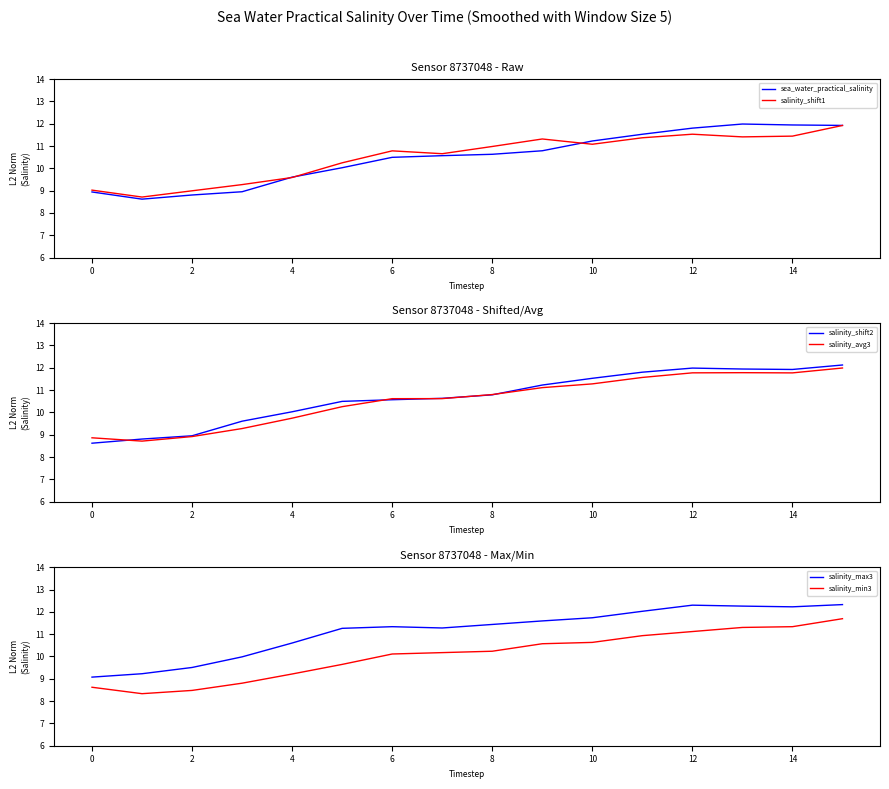

Rank the series at 11 from highest to lowest value.

salinity_max3, salinity_shift2, salinity_avg3, sea_water_practical_salinity, salinity_shift1, salinity_min3